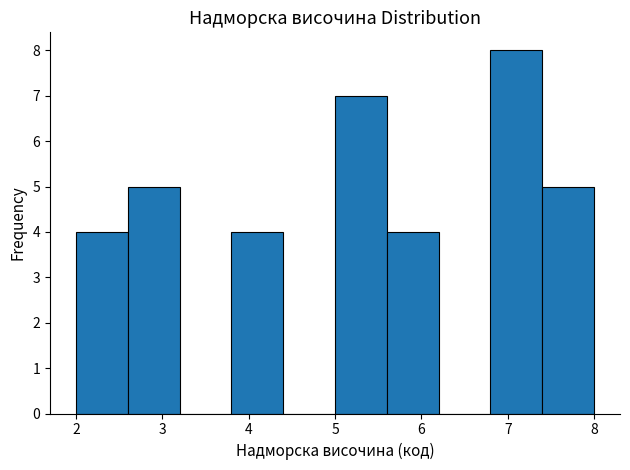

Reading left to right, transcribe this chart: for each bar, give the range it covers on the x-axis and its height. The values are not printed on the chart, so give them approximately, as read against the axis.

2.0 to 2.6: 4
2.6 to 3.2: 5
3.2 to 3.8: 0
3.8 to 4.4: 4
4.4 to 5.0: 0
5.0 to 5.6: 7
5.6 to 6.2: 4
6.2 to 6.8: 0
6.8 to 7.4: 8
7.4 to 8.0: 5